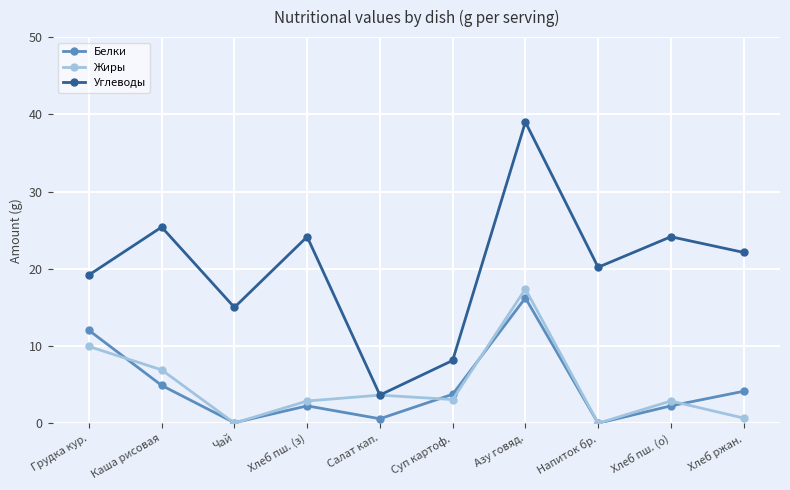

What is the maximum value for Углеводы?

39.0